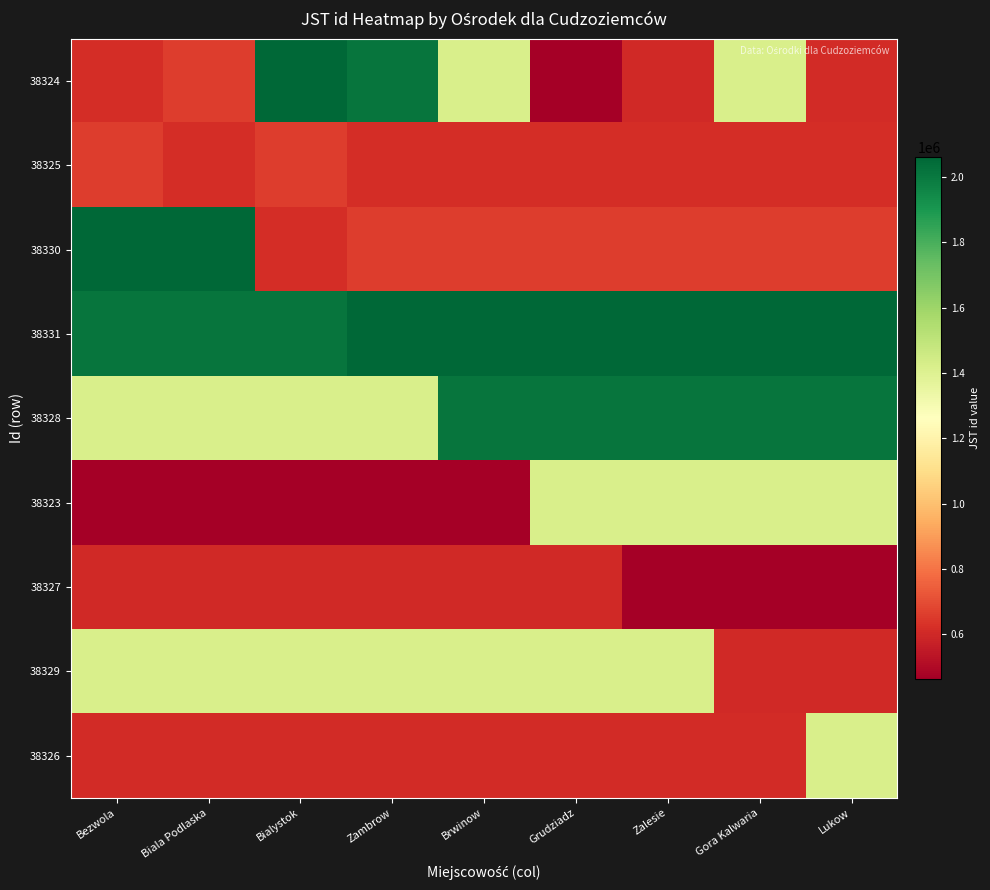

What is the total value across all series at Brwinow?

9864419